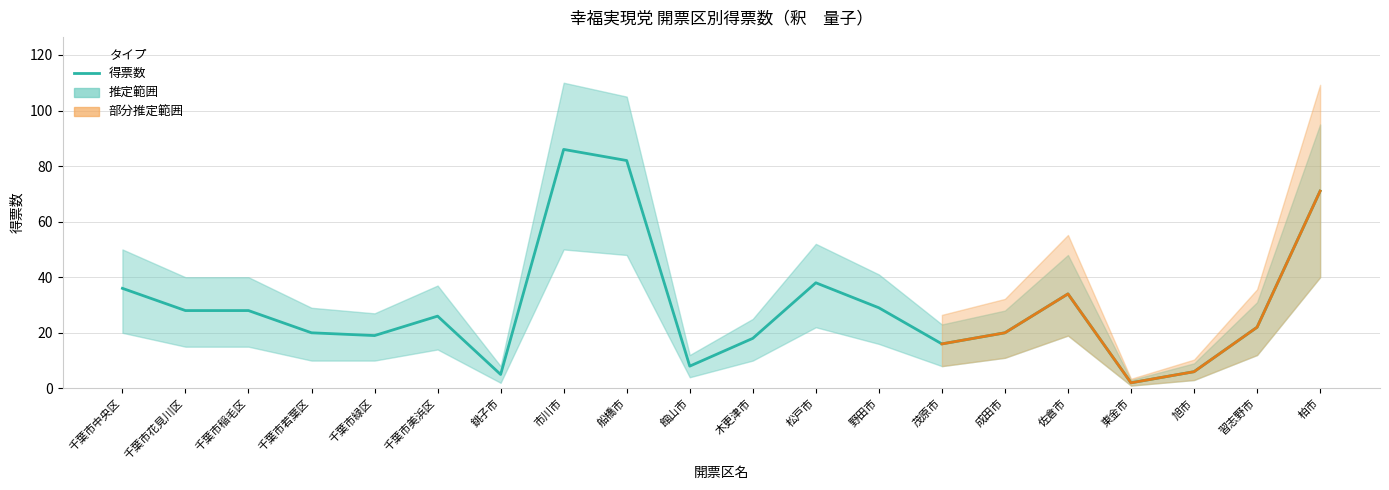

At which label does the data first exceed 26?

千葉市中央区